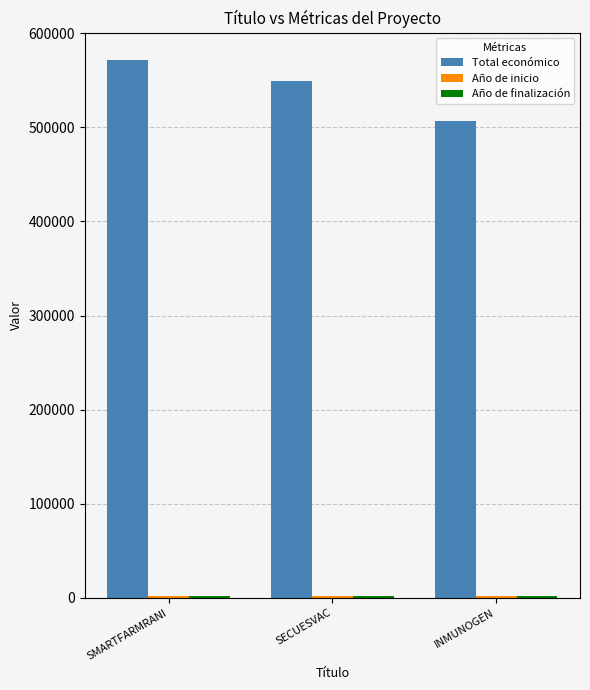

What is the greatest value displayed?

571965